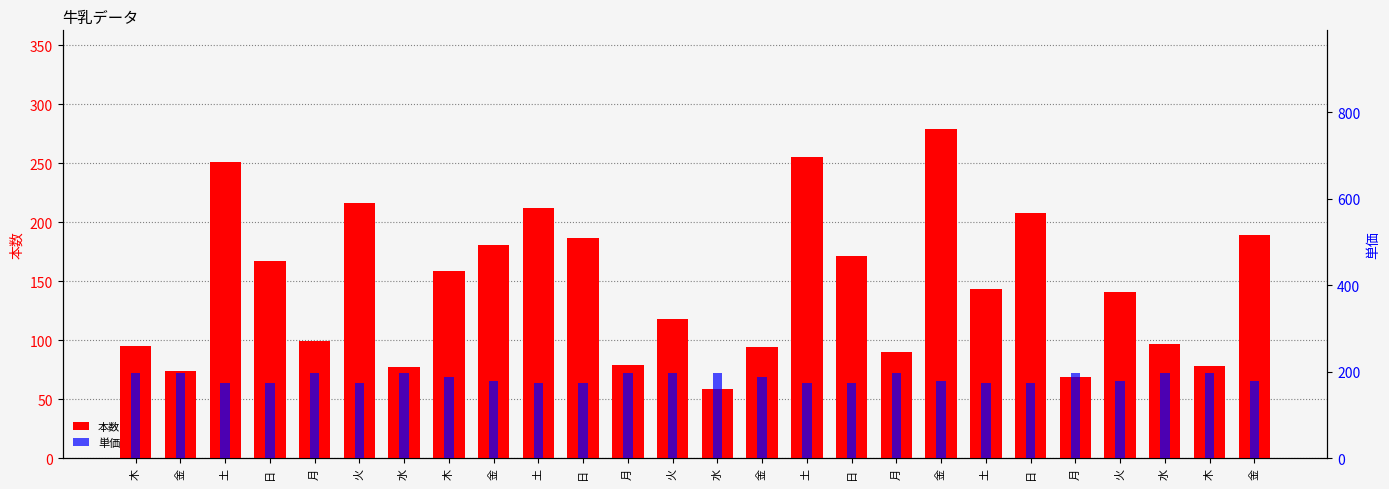

Are the bars horizontal?

No